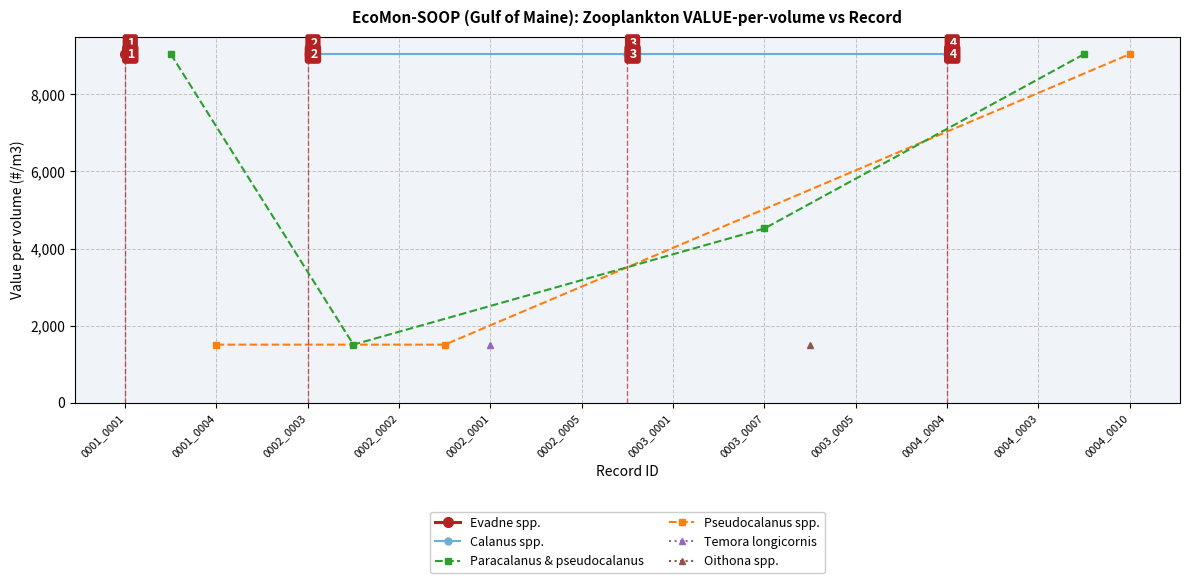

Where does the VALUE-per-volume (#/m3) series first go above 1507?

0001_0001